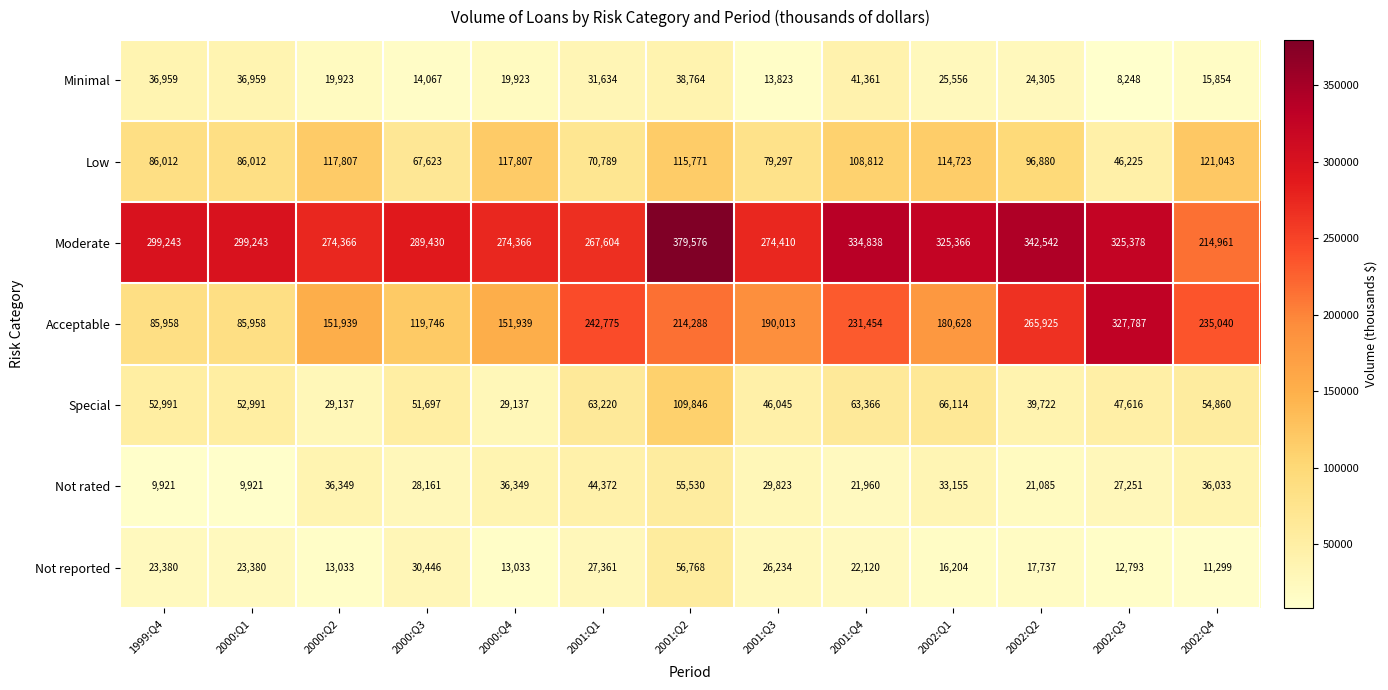

At which category is the sum across all series the highest?

2001:Q2